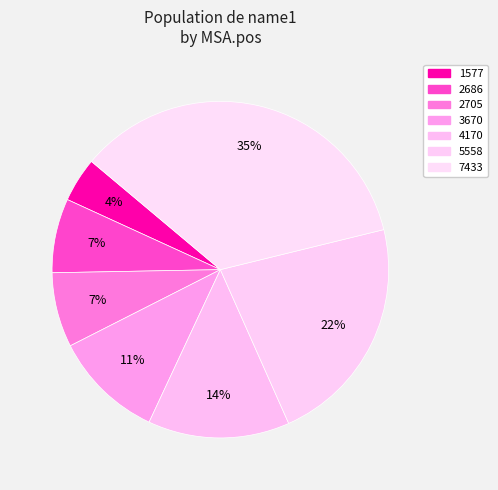

To the nearest percent, what is the difference between the largest and smallest slice percentages?

31%